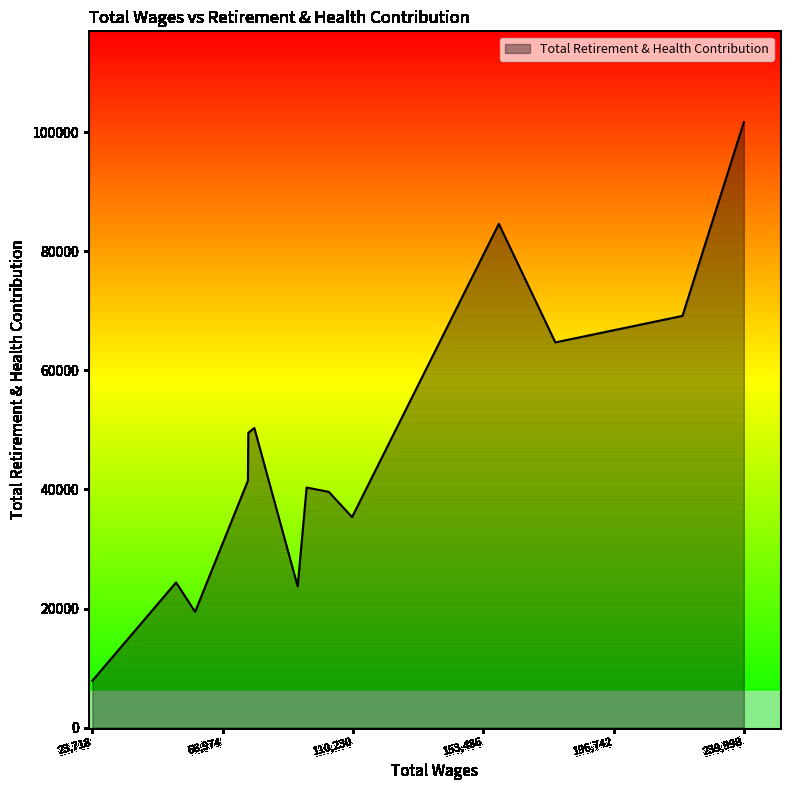

What is the maximum value shown in the chart?

101692